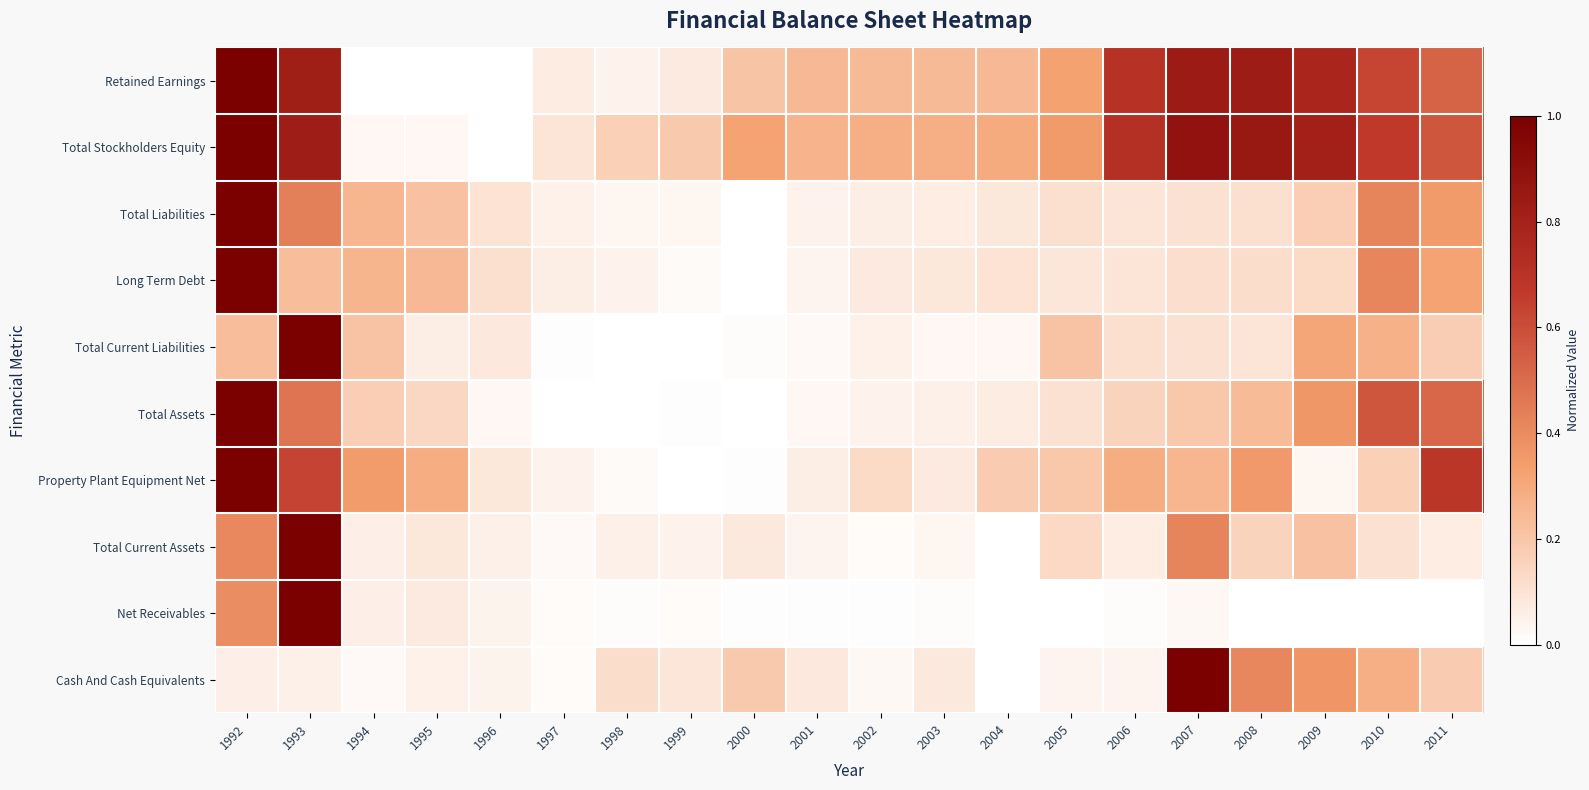

Reading left to right, list all the values displayed in this chart.

Cash And Cash Equivalents: 1992=0.1	1993=0.1	1994=0.0	1995=0.0	1996=0.0	1997=0.0	1998=0.1	1999=0.1	2000=0.2	2001=0.1	2002=0.0	2003=0.1	2004=0.0	2005=0.0	2006=0.0	2007=1.0	2008=0.4	2009=0.4	2010=0.3	2011=0.2
Net Receivables: 1992=0.4	1993=1.0	1994=0.1	1995=0.1	1996=0.0	1997=0.0	1998=0.0	1999=0.0	2000=0.0	2001=0.0	2002=0.0	2003=0.0	2004=0.0	2005=0.0	2006=0.0	2007=0.0	2008=0.0	2009=0.0	2010=0.0	2011=0.0
Total Current Assets: 1992=0.4	1993=1.0	1994=0.1	1995=0.1	1996=0.1	1997=0.0	1998=0.1	1999=0.0	2000=0.1	2001=0.0	2002=0.0	2003=0.0	2004=0.0	2005=0.1	2006=0.1	2007=0.4	2008=0.2	2009=0.2	2010=0.1	2011=0.1
Property Plant Equipment Net: 1992=1.0	1993=0.6	1994=0.3	1995=0.3	1996=0.1	1997=0.0	1998=0.0	1999=0.0	2000=0.0	2001=0.1	2002=0.1	2003=0.1	2004=0.2	2005=0.2	2006=0.3	2007=0.3	2008=0.4	2009=0.0	2010=0.2	2011=0.7
Total Assets: 1992=1.0	1993=0.5	1994=0.2	1995=0.1	1996=0.0	1997=0.0	1998=0.0	1999=0.0	2000=0.0	2001=0.0	2002=0.0	2003=0.1	2004=0.1	2005=0.1	2006=0.2	2007=0.2	2008=0.2	2009=0.4	2010=0.6	2011=0.5
Total Current Liabilities: 1992=0.2	1993=1.0	1994=0.2	1995=0.1	1996=0.1	1997=0.0	1998=0.0	1999=0.0	2000=0.0	2001=0.0	2002=0.0	2003=0.0	2004=0.0	2005=0.2	2006=0.1	2007=0.1	2008=0.1	2009=0.3	2010=0.3	2011=0.2
Long Term Debt: 1992=1.0	1993=0.2	1994=0.3	1995=0.2	1996=0.1	1997=0.1	1998=0.0	1999=0.0	2000=0.0	2001=0.0	2002=0.1	2003=0.1	2004=0.1	2005=0.1	2006=0.1	2007=0.1	2008=0.1	2009=0.1	2010=0.4	2011=0.3
Total Liabilities: 1992=1.0	1993=0.4	1994=0.3	1995=0.2	1996=0.1	1997=0.0	1998=0.0	1999=0.0	2000=0.0	2001=0.0	2002=0.1	2003=0.1	2004=0.1	2005=0.1	2006=0.1	2007=0.1	2008=0.1	2009=0.2	2010=0.4	2011=0.3
Total Stockholders Equity: 1992=1.0	1993=0.8	1994=0.0	1995=0.0	1996=0.0	1997=0.1	1998=0.2	1999=0.2	2000=0.3	2001=0.3	2002=0.3	2003=0.3	2004=0.3	2005=0.4	2006=0.7	2007=0.9	2008=0.9	2009=0.8	2010=0.7	2011=0.6
Retained Earnings: 1992=1.0	1993=0.8	1994=0.0	1995=0.0	1996=0.0	1997=0.1	1998=0.0	1999=0.1	2000=0.2	2001=0.2	2002=0.2	2003=0.2	2004=0.2	2005=0.3	2006=0.7	2007=0.8	2008=0.8	2009=0.8	2010=0.6	2011=0.5